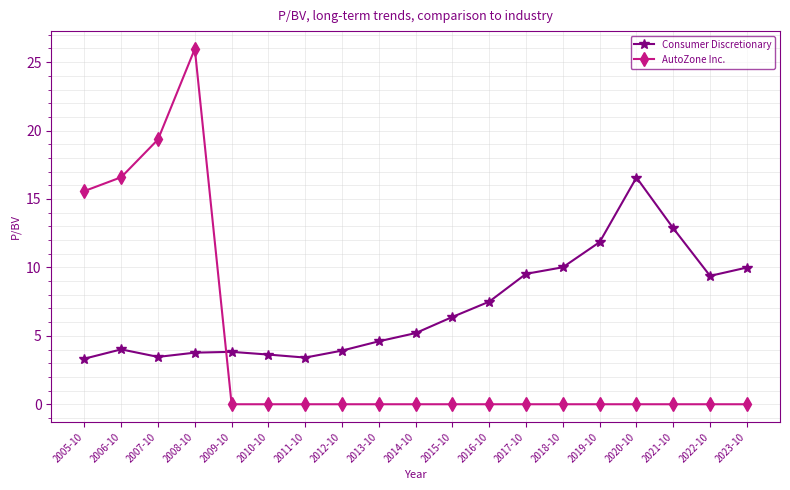

What is the label of the 4th point from the right?

2020-10